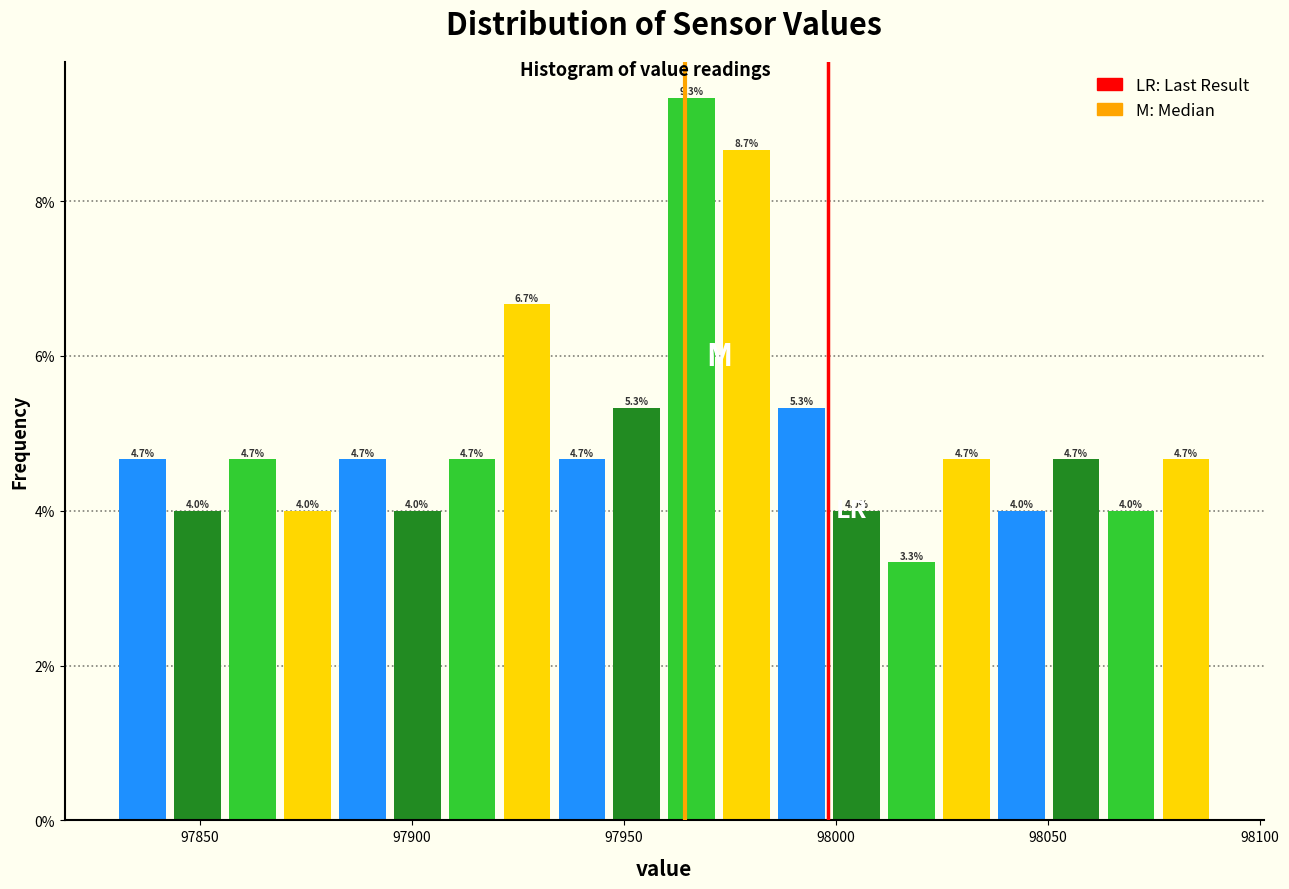

Around what value on the x-axis is the tallest bar? Give the approximate position of its centre, as read against the axis.

97965